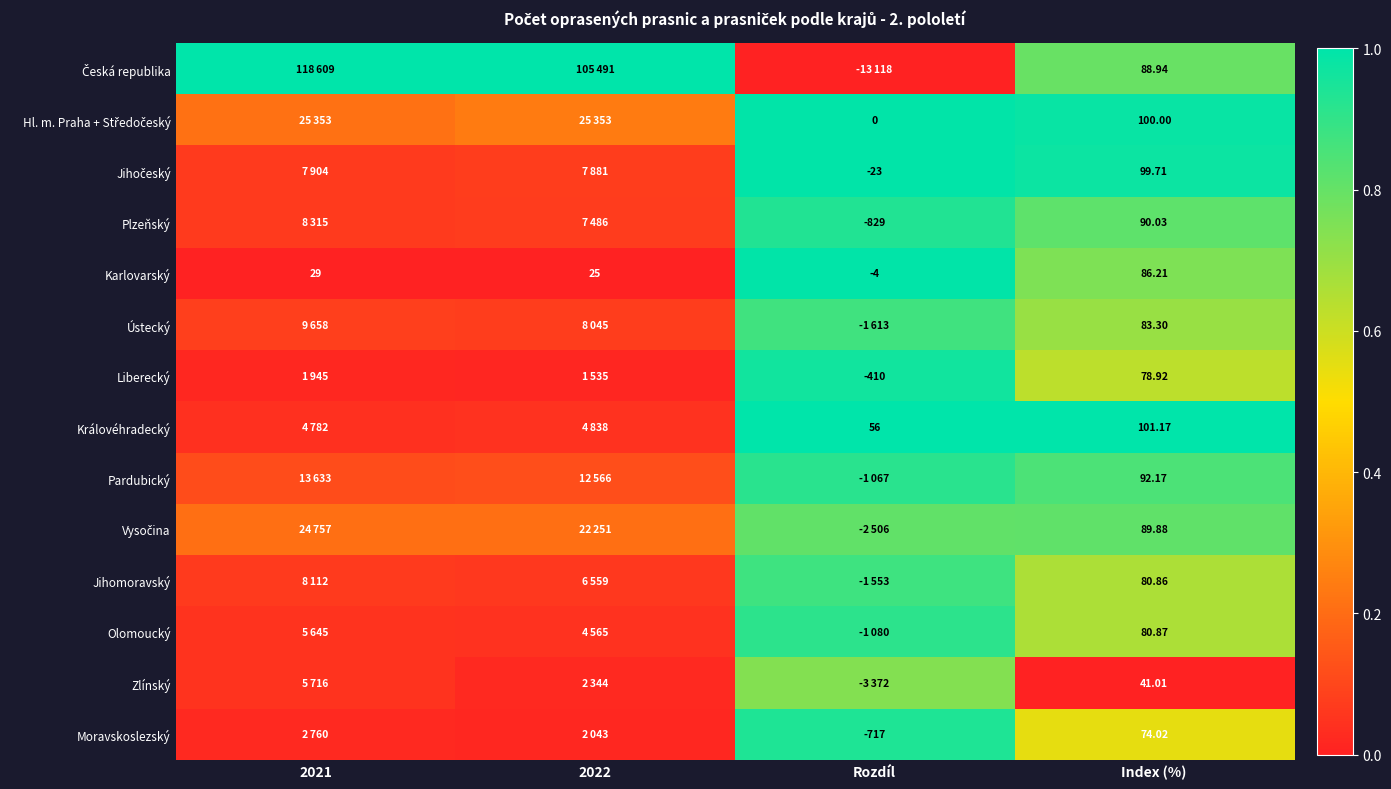

How many values in Karlovarský are below zero?

1